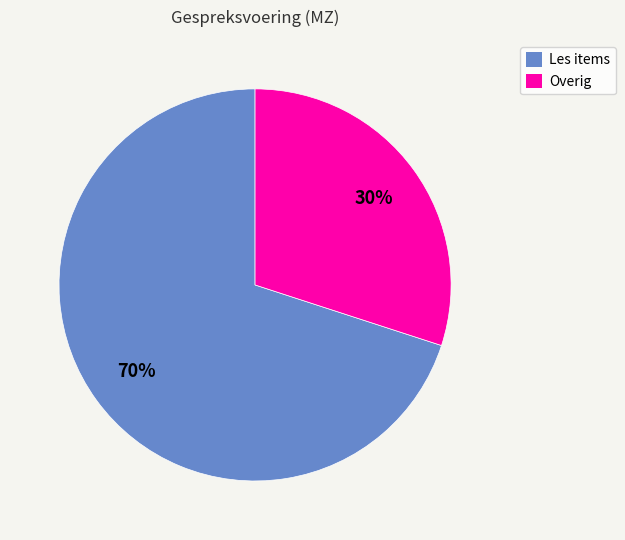

True or false: Overig accounts for 21% of the total.

False